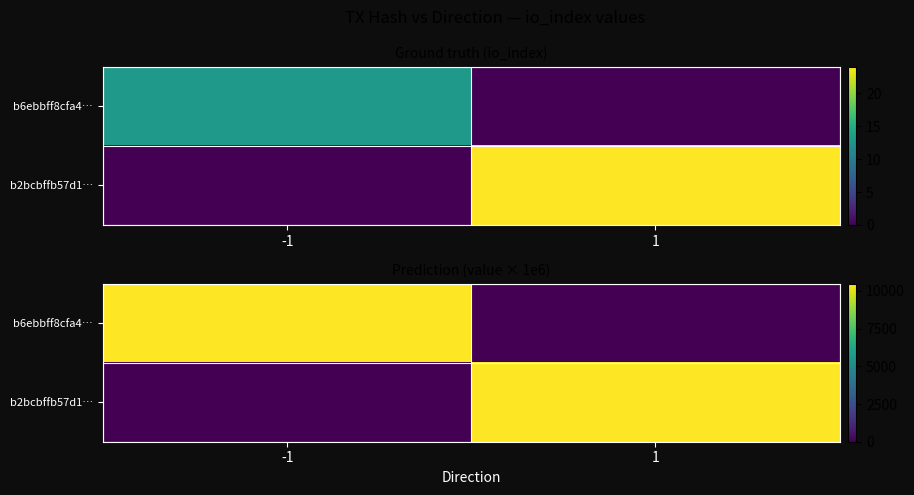

Is it true that b2bcbffb57d1… equals 0.0 at -1?

True